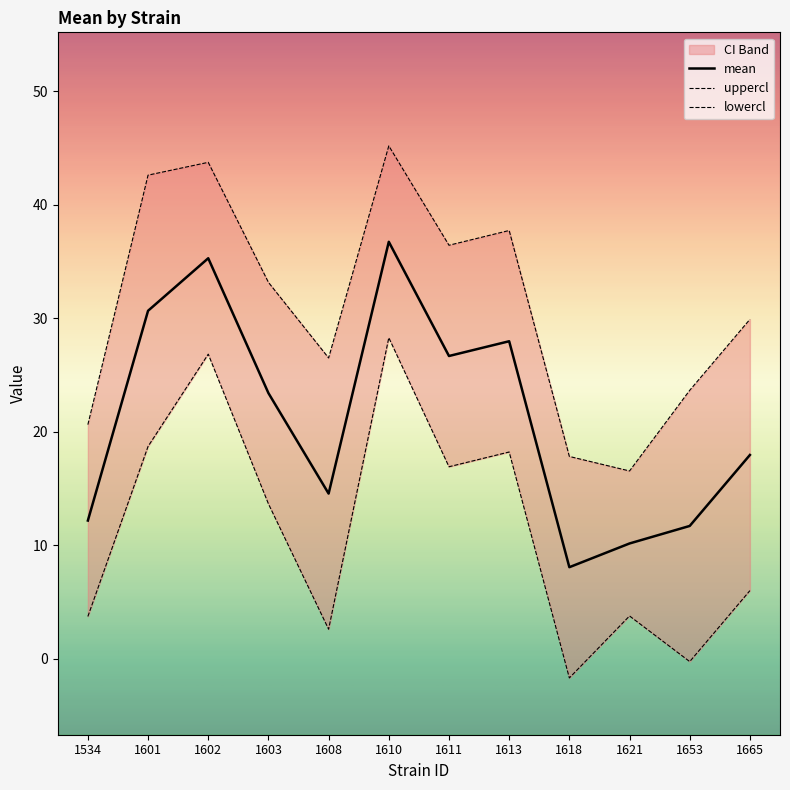

How many lines are shown in the chart?

3